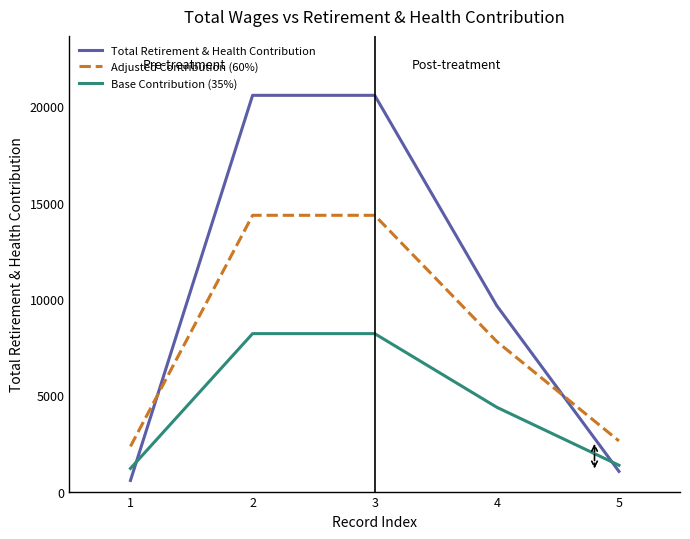

True or false: Adjusted Contribution (60%) has more than 2 points higher than both neighbors.

False